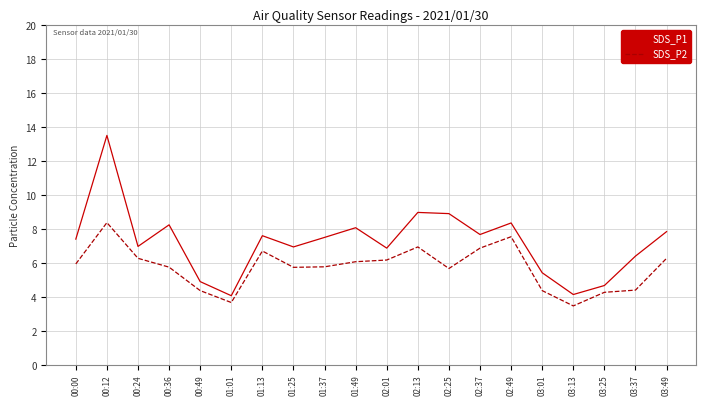

What is the spread (max minus min) of values at 03:37?

2.0